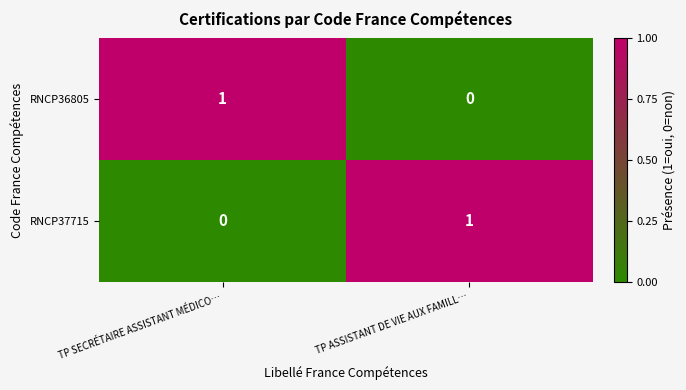

The RNCP37715 series shows 1 at TP ASSISTANT DE VIE AUX FAMILL…. True or false?

True